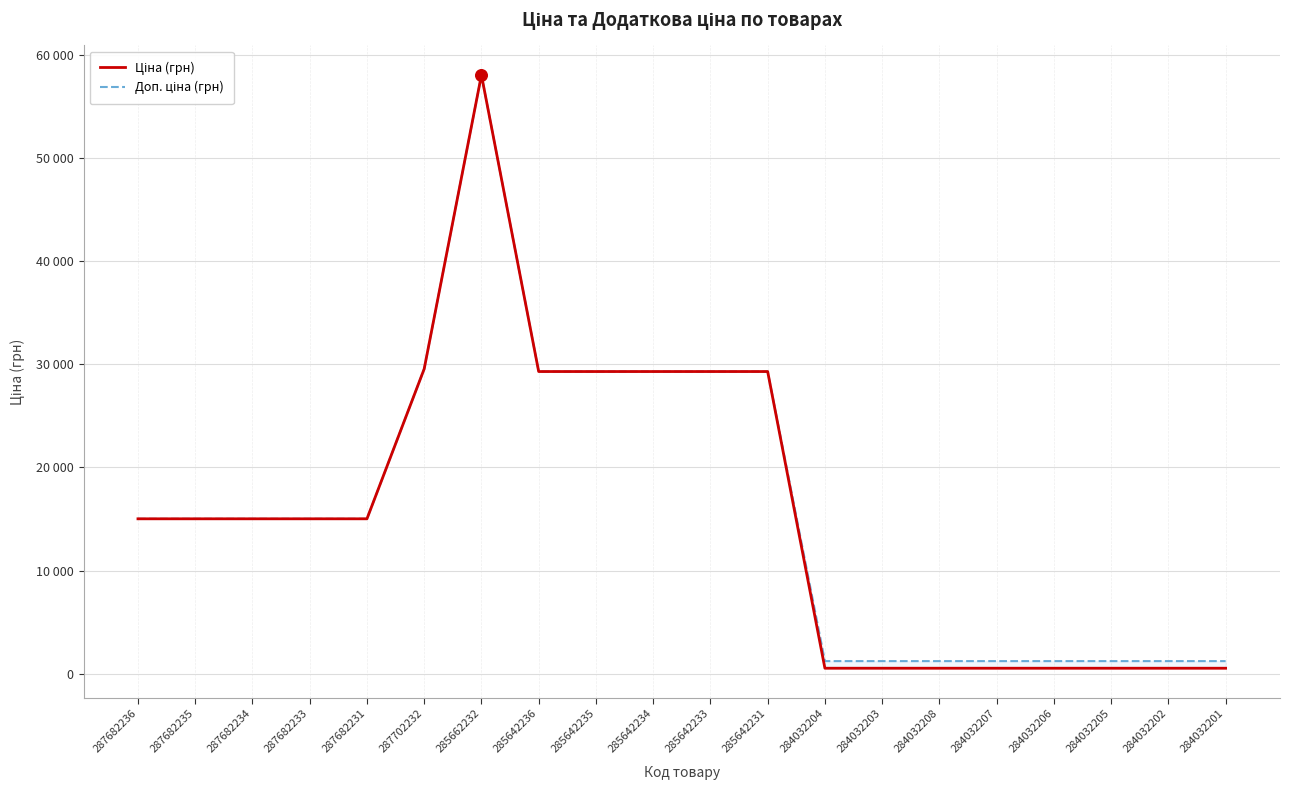

At how many categories does at least one series exceed 6110?

12